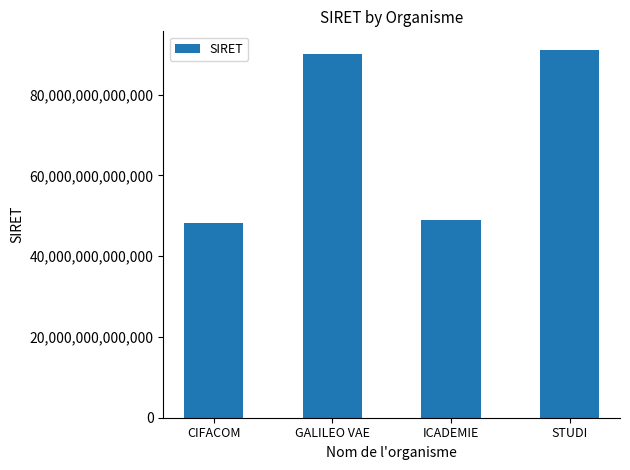

At which label is the value closest to 69723703450022?

GALILEO VAE